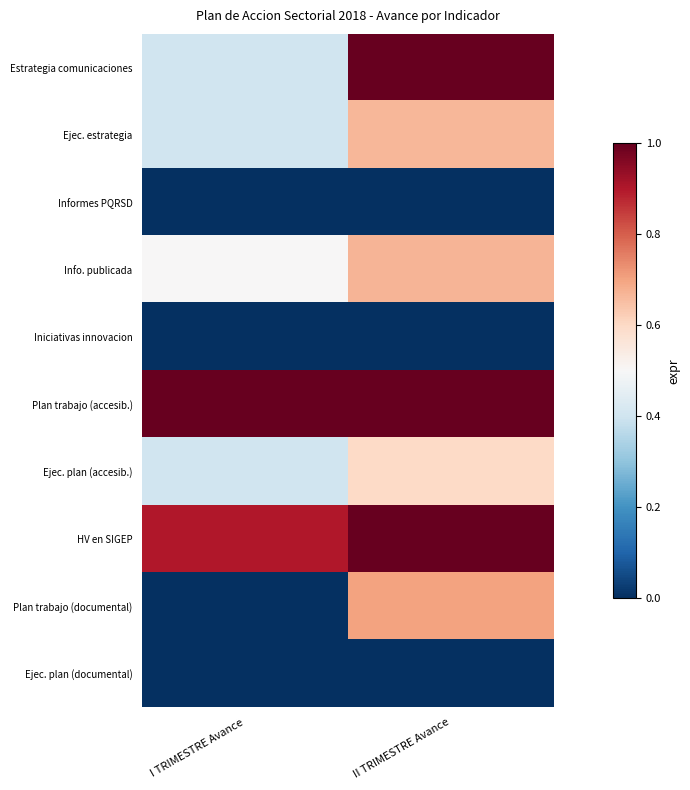

What is the difference between the highest and lowest values at I TRIMESTRE Avance?

1.0